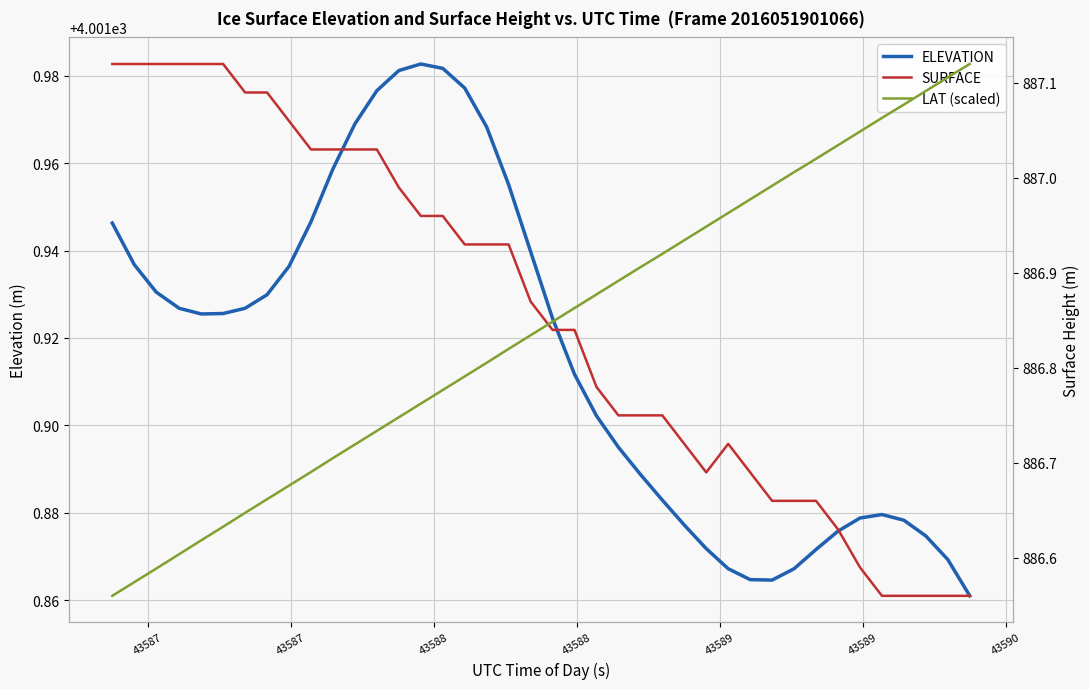

The value of SURFACE at 43587 is 1487.7. True or false?

False